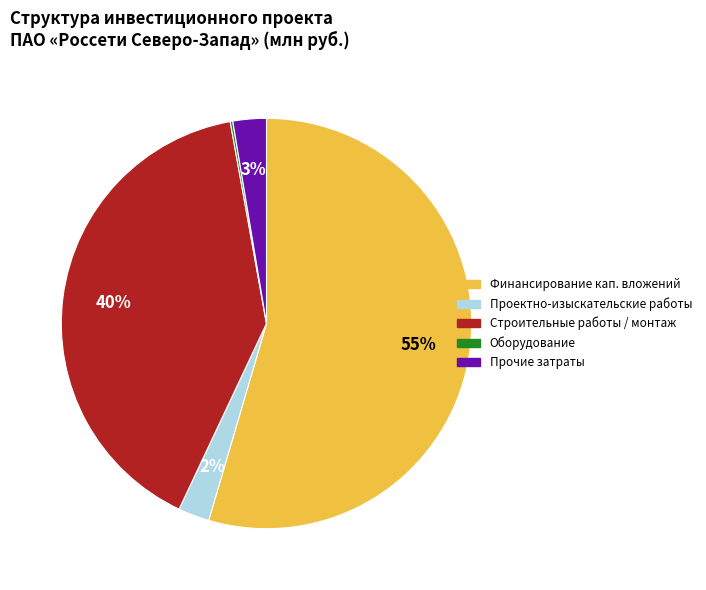

To the nearest percent, what is the average slice percentage?

20%